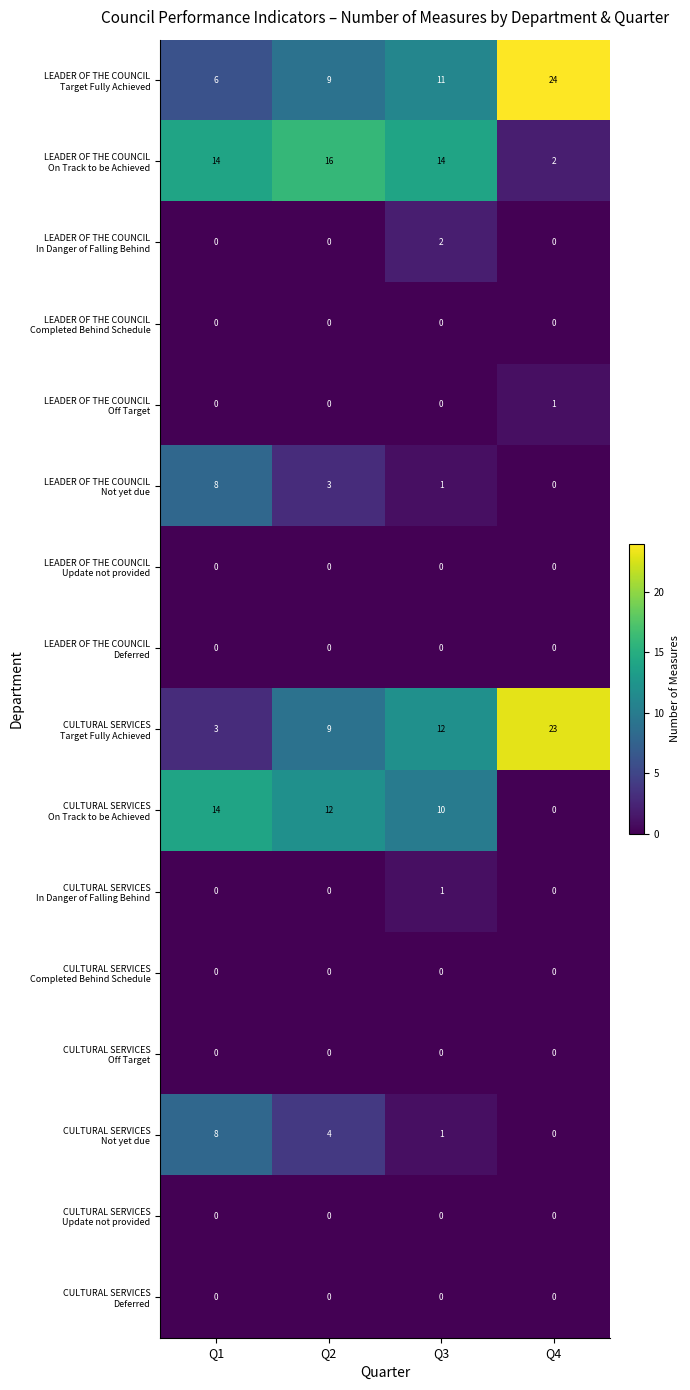

What is the total value across all series at Q4?

50